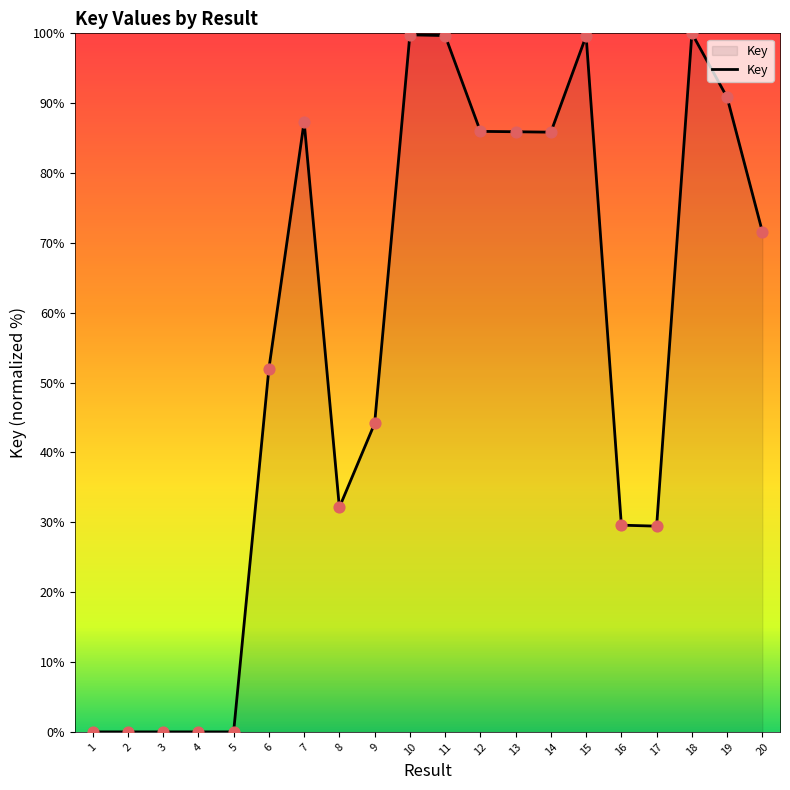

What is the ratio of the value at 13 to the value at 15?

0.9